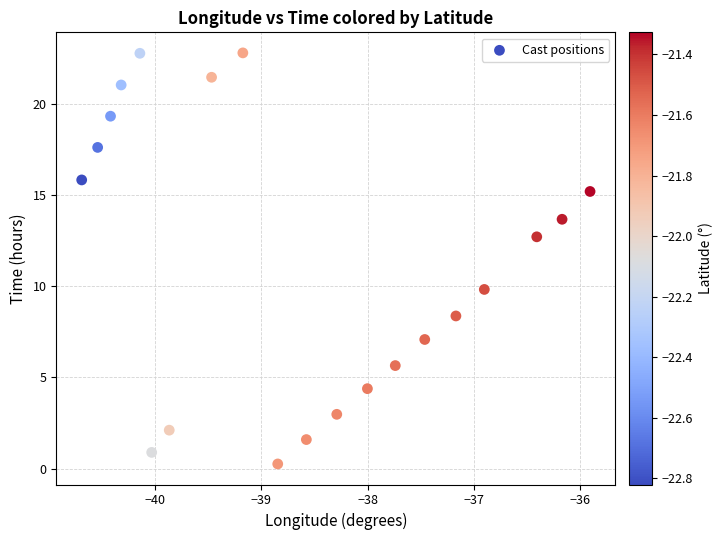

What is the range of Y values (max minus min)?

22.5